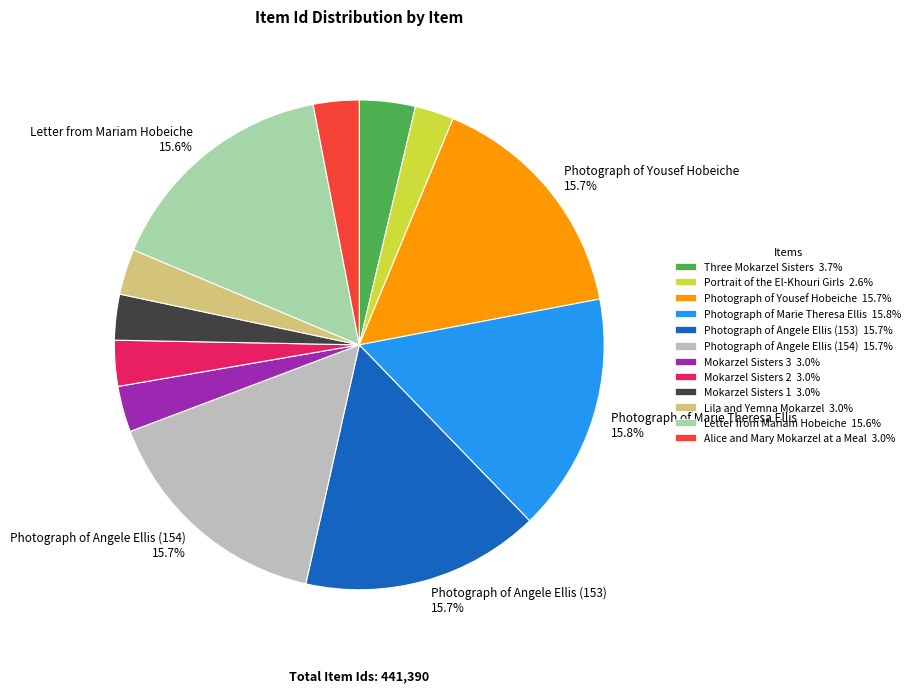

Is there any slice that represents more than half of the pie?

No